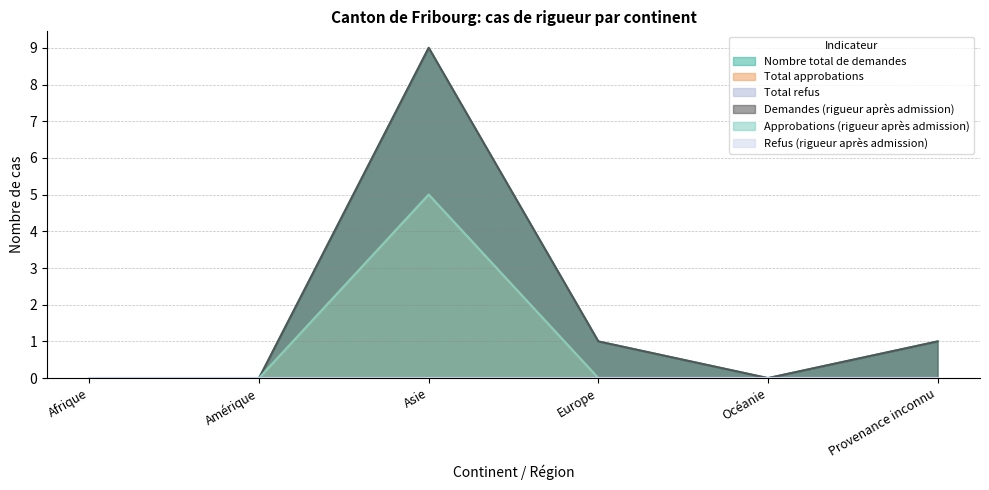

Reading left to right, transcribe all the data shown in this chart.

Nombre total de demandes: 0	0	9	1	0	1
Total approbations: 0	0	5	0	0	0
Demandes (rigueur après admission): 0	0	9	1	0	1
Approbations (rigueur après admission): 0	0	5	0	0	0